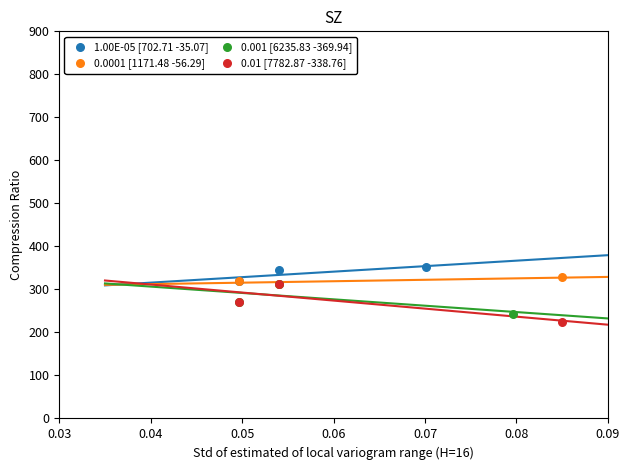

Which series has the widest spread of Y values?

0.01 [7782.87 -338.76]